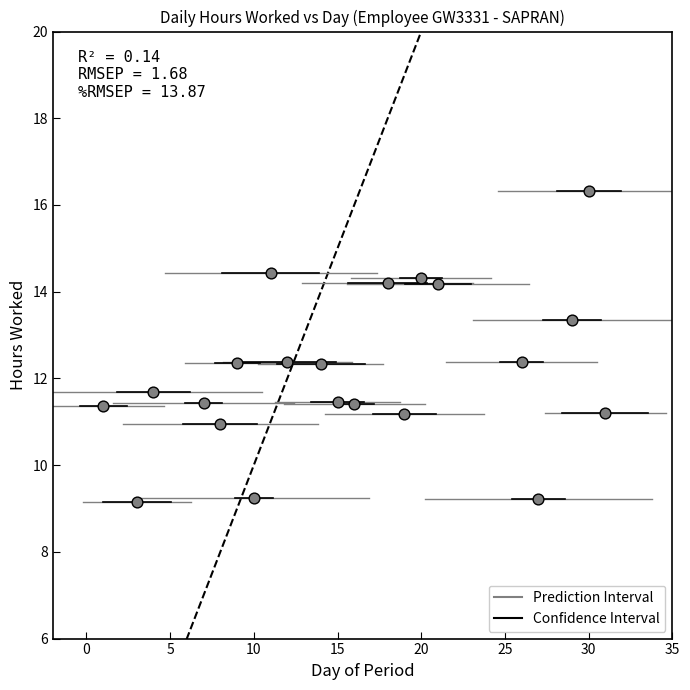

What is the range of Y values (max minus min)?

7.2